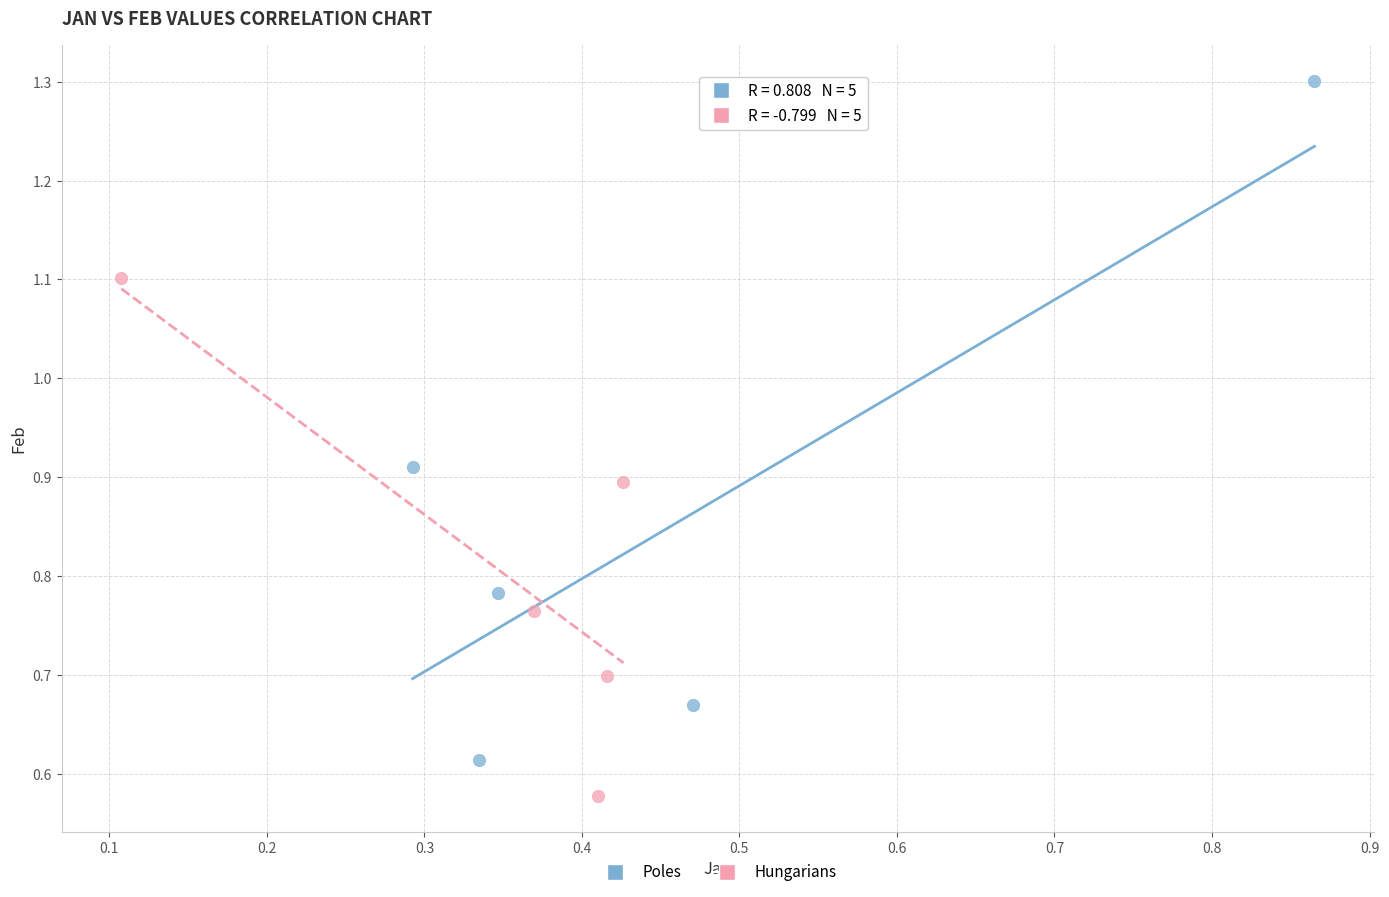

Which series contains the lowest Y value?

Hungarians